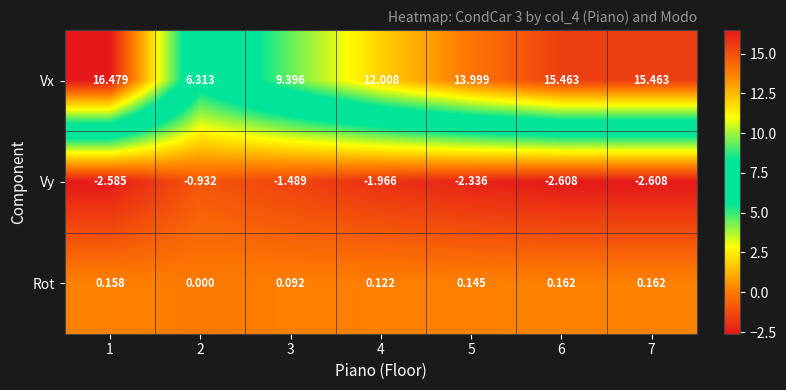

Rank the series by their maximum value, from highest to lowest.

Vx, Rot, Vy